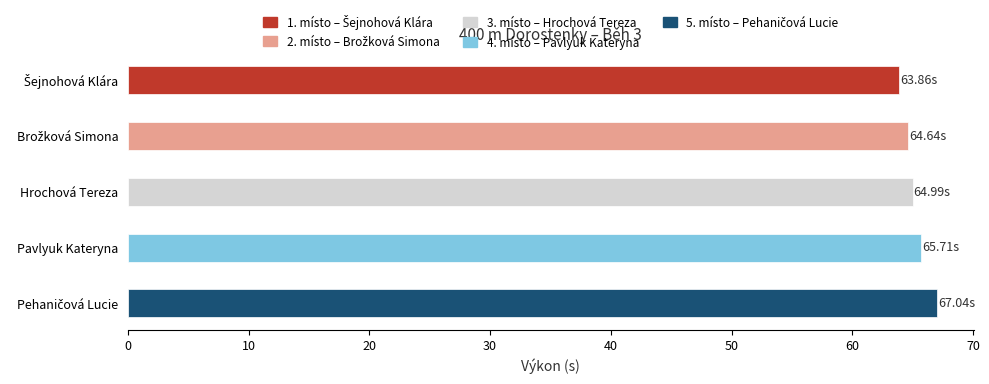

What is the sum of all values?

326.2